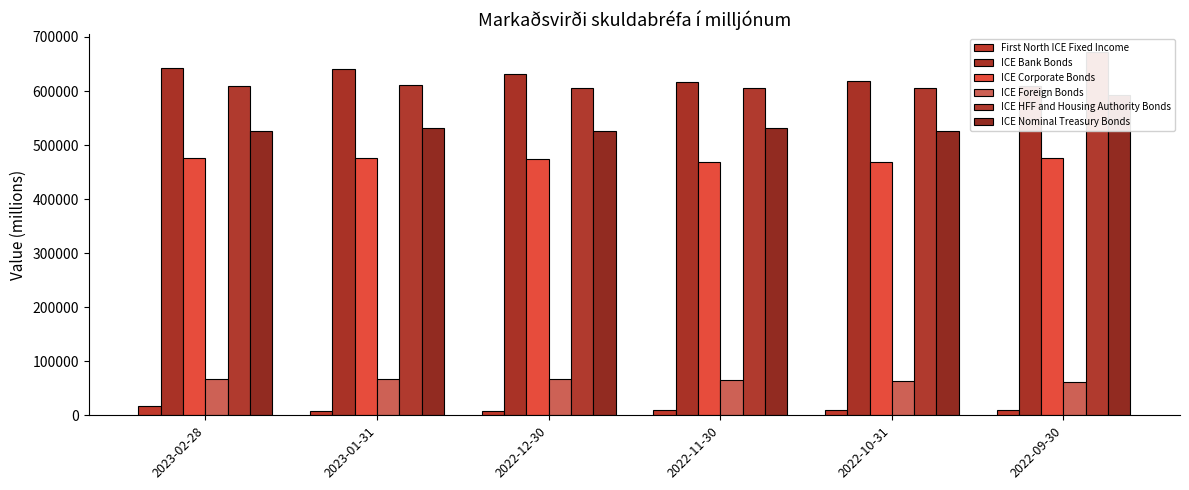

Rank the series at 2023-01-31 from highest to lowest value.

ICE Bank Bonds, ICE HFF and Housing Authority Bonds, ICE Nominal Treasury Bonds, ICE Corporate Bonds, ICE Foreign Bonds, First North ICE Fixed Income